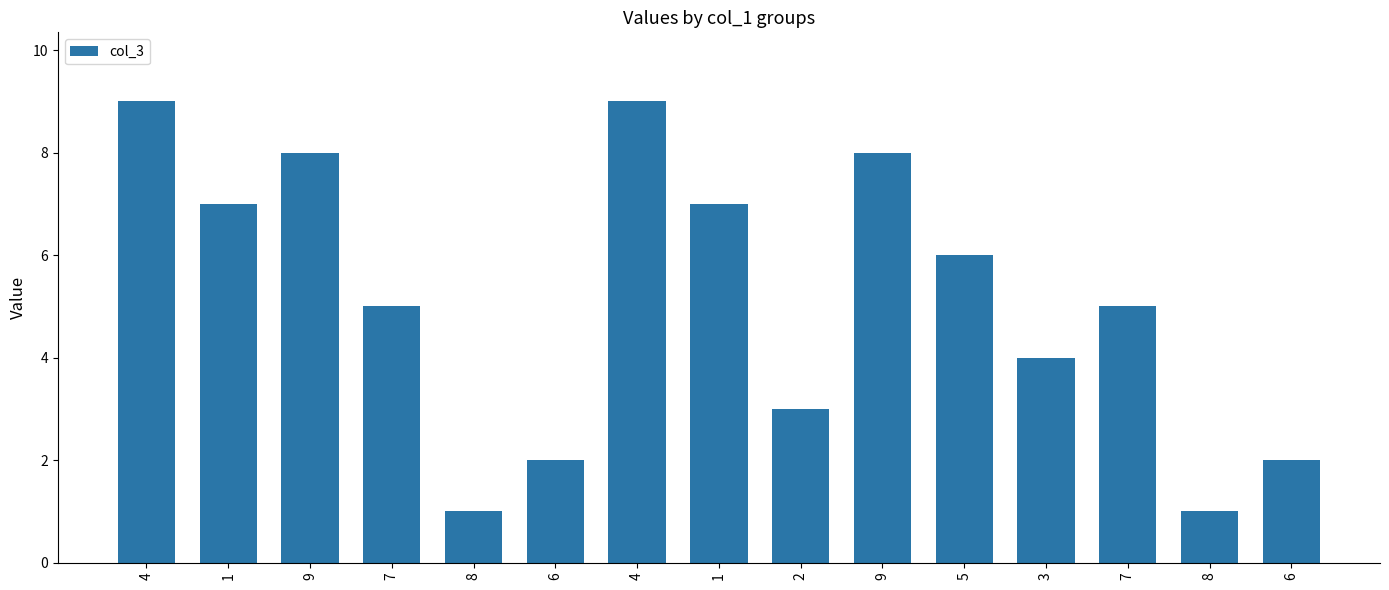

What is the change in value from 7 to 8?

-4